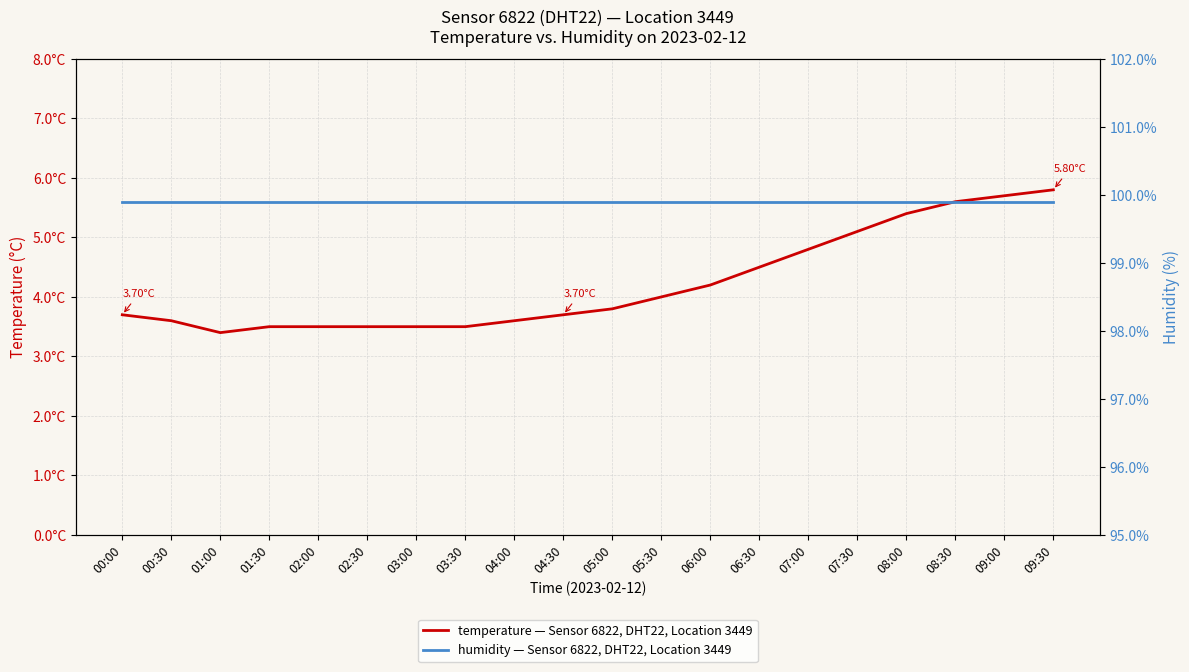

Reading left to right, what are all the values shown in this chart?

temperature — Sensor 6822, DHT22, Location 3449: 3.7	3.6	3.4	3.5	3.5	3.5	3.5	3.5	3.6	3.7	3.8	4.0	4.2	4.5	4.8	5.1	5.4	5.6	5.7	5.8
humidity — Sensor 6822, DHT22, Location 3449: 99.9	99.9	99.9	99.9	99.9	99.9	99.9	99.9	99.9	99.9	99.9	99.9	99.9	99.9	99.9	99.9	99.9	99.9	99.9	99.9